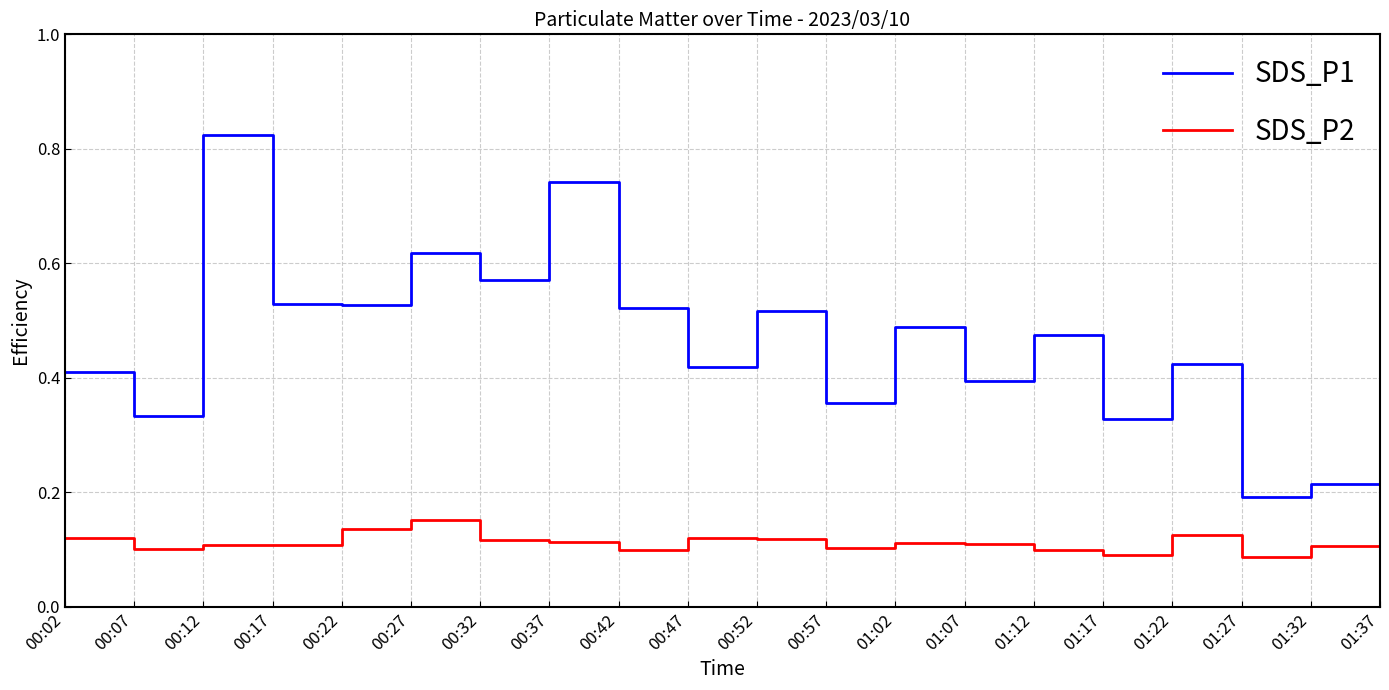

How many SDS_P2 values are between 0 and 1?

20